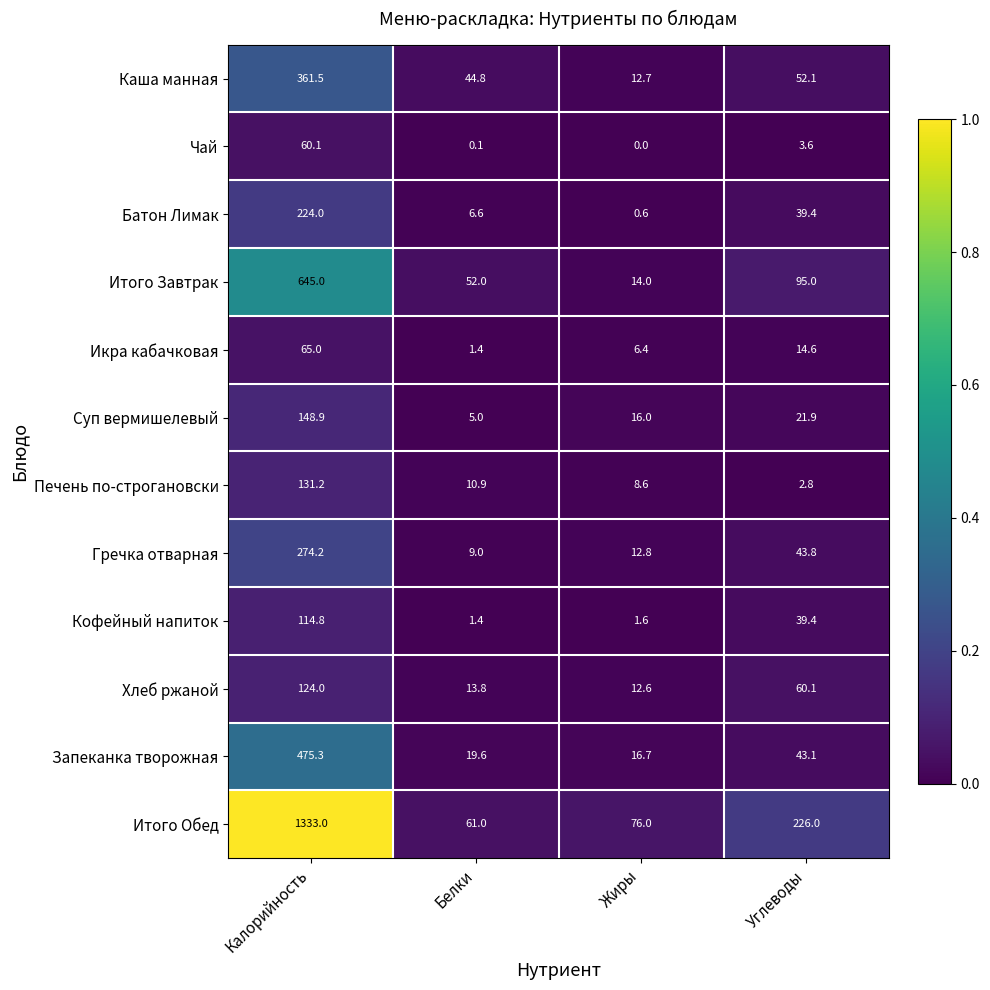

Which series changed the most between Белки and Жиры?

Итого Завтрак